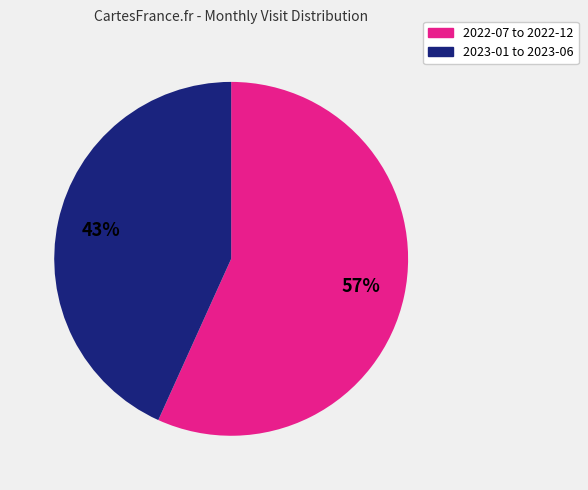

Count the number of slices in the pie.

2